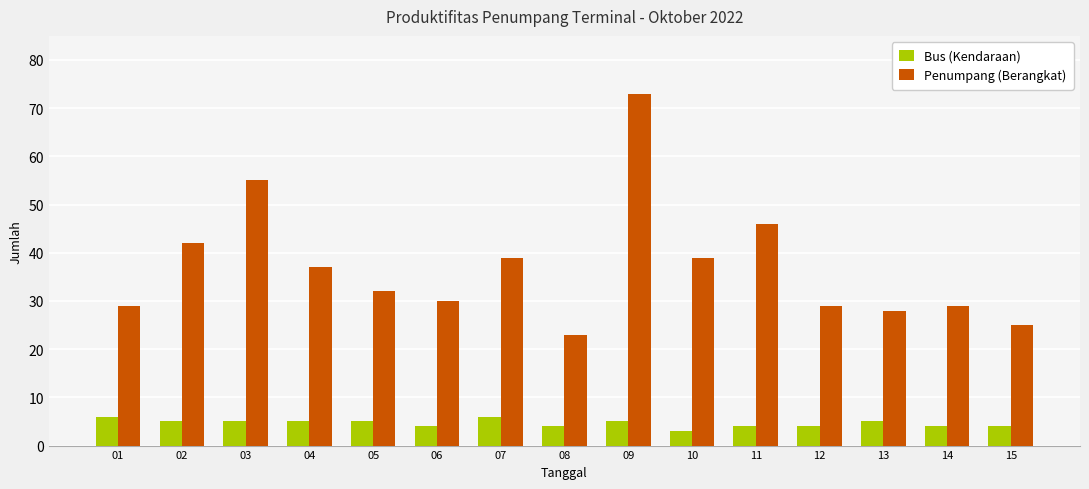

The value of Bus (Kendaraan) at 12 is 4. True or false?

True